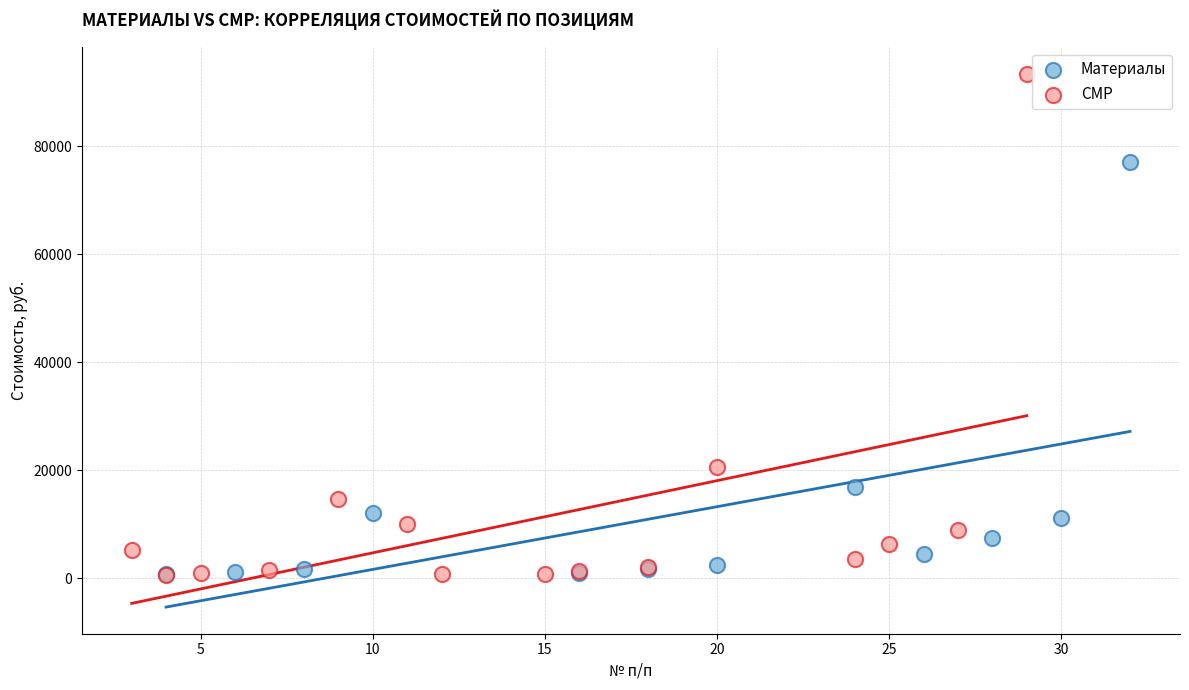

Which series has the largest Y range (max minus min)?

СМР